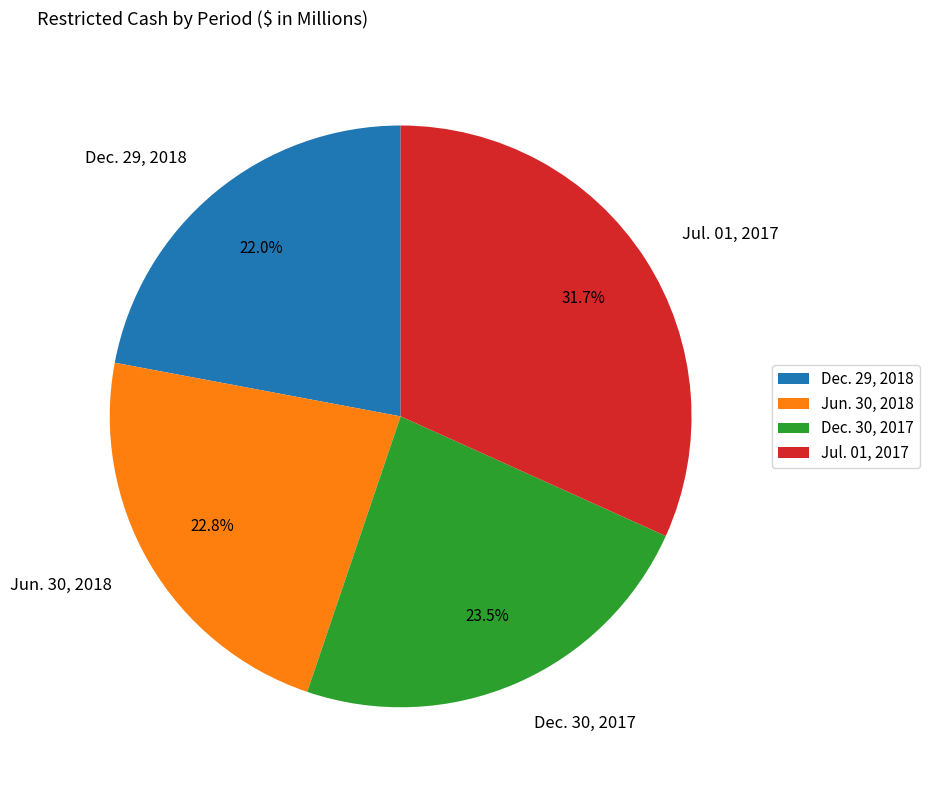

Rank the categories by value from lowest to highest.

Dec. 29, 2018, Jun. 30, 2018, Dec. 30, 2017, Jul. 01, 2017